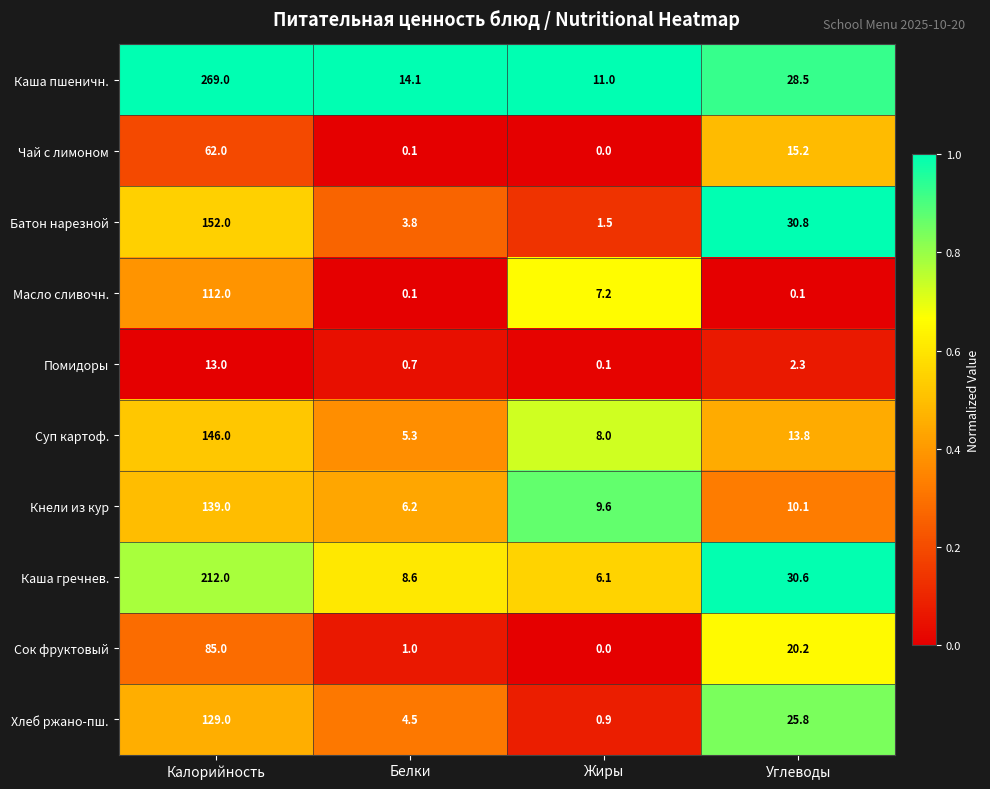

Rank the series by their maximum value, from lowest to highest.

Помидоры, Чай с лимоном, Сок фруктовый, Масло сливочн., Хлеб ржано-пш., Кнели из кур, Суп картоф., Батон нарезной, Каша гречнев., Каша пшеничн.